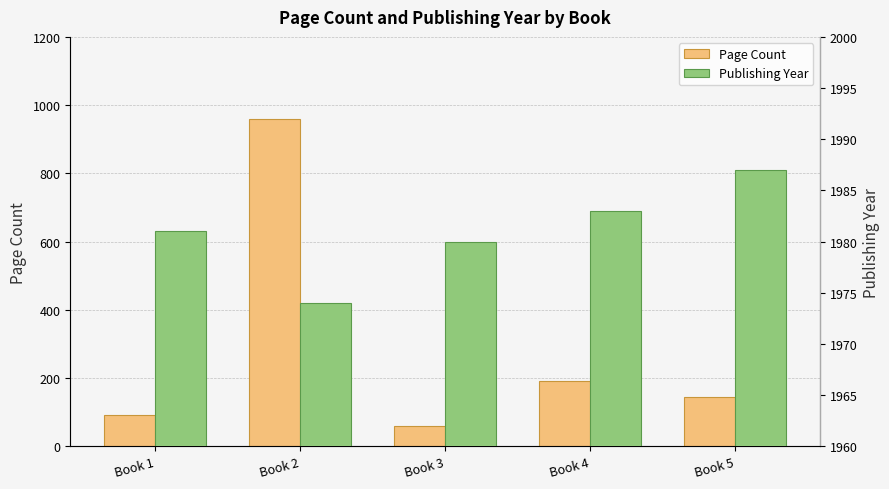

What are all the series names shown in the legend?

Page Count, Publishing Year